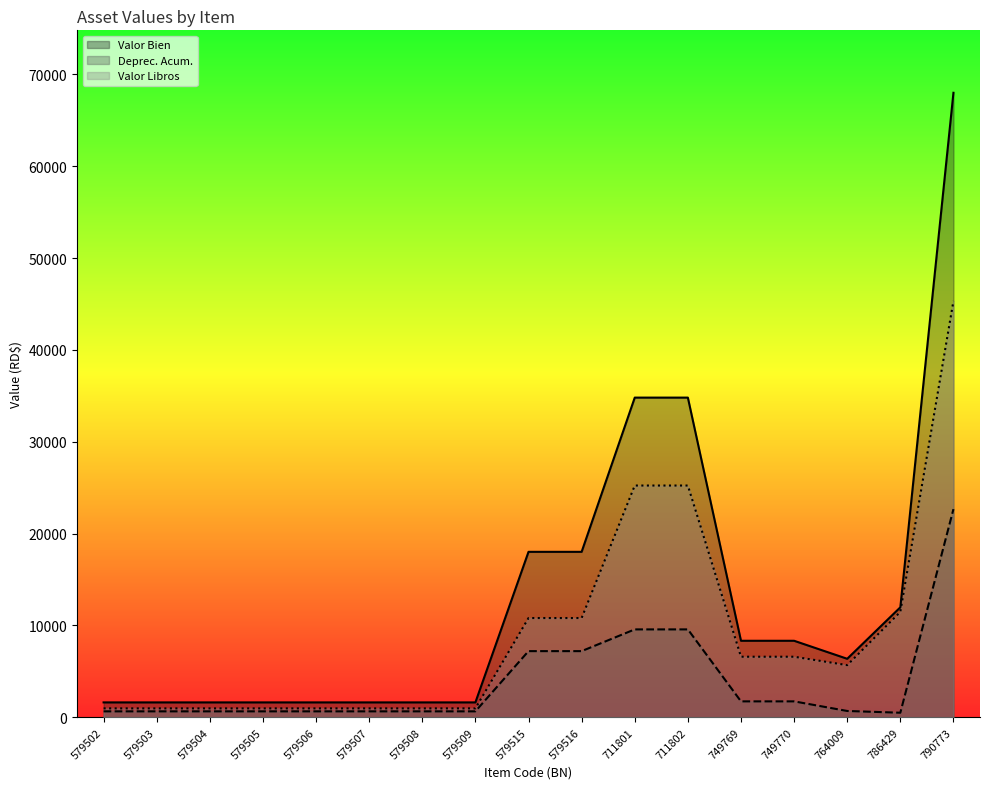

Reading left to right, transcribe all the data shown in this chart.

Valor Bien: 579502=1623.6	579503=1623.6	579504=1623.6	579505=1623.6	579506=1623.6	579507=1623.6	579508=1623.6	579509=1623.6	579515=18017.8	579516=18017.8	711801=34810.0	711802=34810.0	749769=8333.3	749770=8333.3	764009=6372.0	786429=11977.0	790773=68000.0
Deprec. Acum.: 579502=649.0	579503=649.0	579504=649.0	579505=649.0	579506=649.0	579507=649.0	579508=649.0	579509=649.0	579515=7206.7	579516=7206.7	711801=9572.5	711802=9572.5	749769=1735.9	749770=1735.9	764009=690.2	786429=499.0	790773=22666.3
Valor Libros: 579502=973.6	579503=973.6	579504=973.6	579505=973.6	579506=973.6	579507=973.6	579508=973.6	579509=973.6	579515=10810.0	579516=10810.0	711801=25236.5	711802=25236.5	749769=6596.4	749770=6596.4	764009=5680.8	786429=11477.0	790773=45332.7